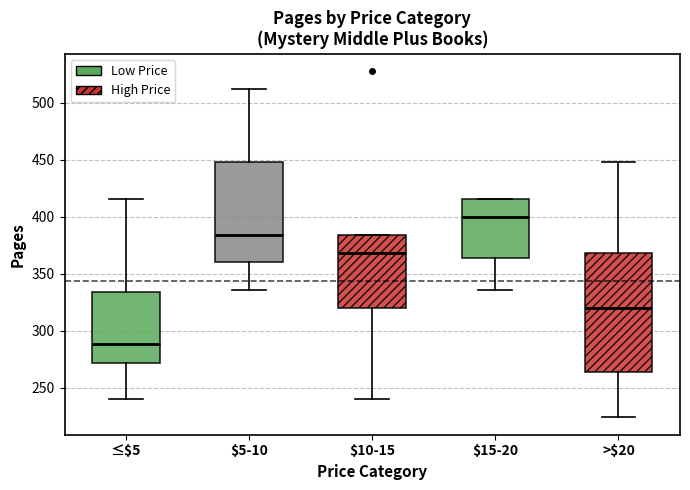

Comparing the boxes themselves (not the whiskers), which one is the tallest?

>$20